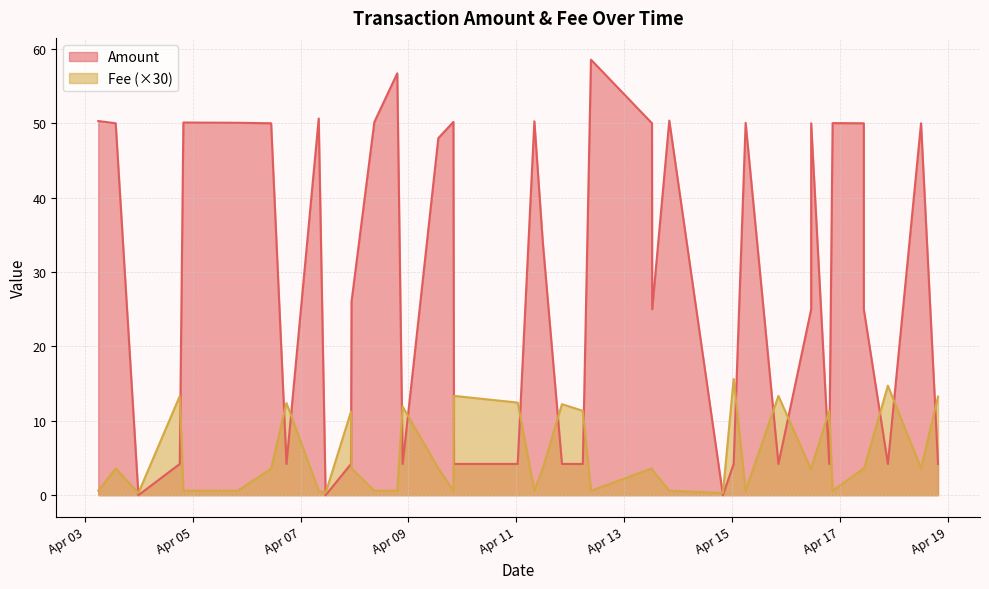

How many lines are shown in the chart?

2